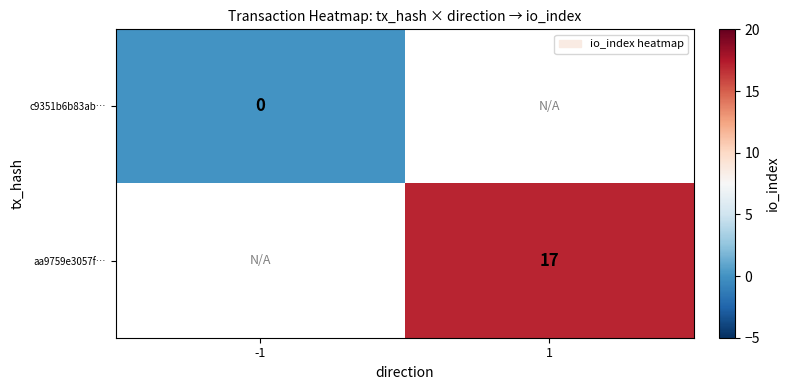

Which series has the largest range (max minus min)?

c9351b6b83ab…